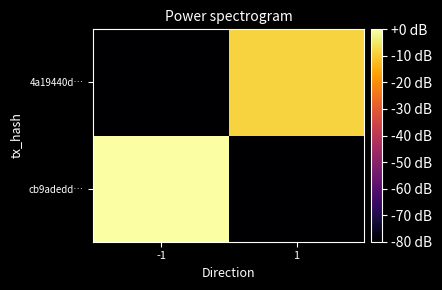

Rank the series by their average value, from highest to lowest.

cb9adedd…, 4a19440d…